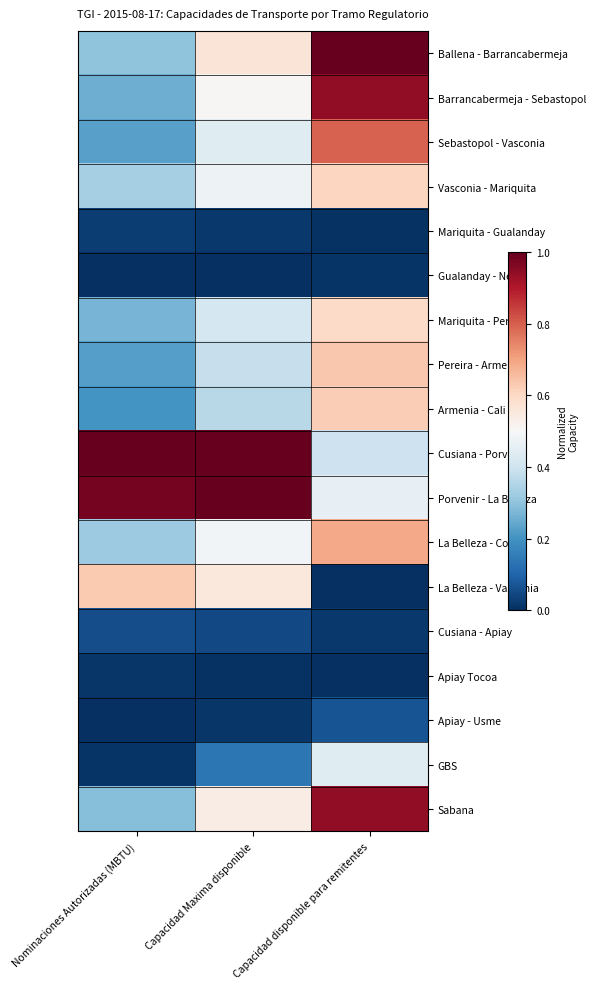

What is the spread (max minus min) of values at Capacidad disponible para remitentes?

1.0